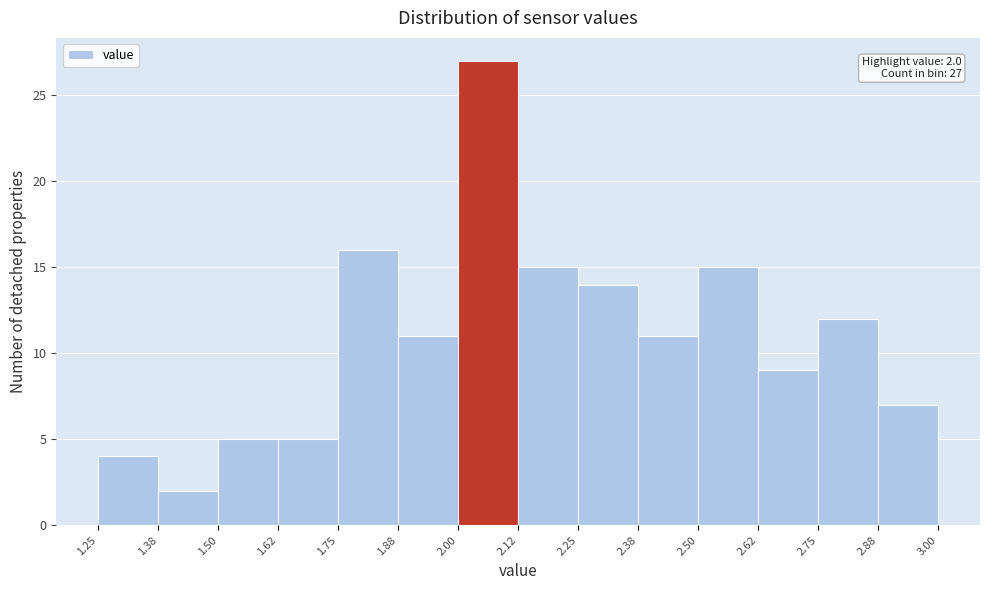

Which range on the x-axis has the tallest bar?

2.00 to 2.12